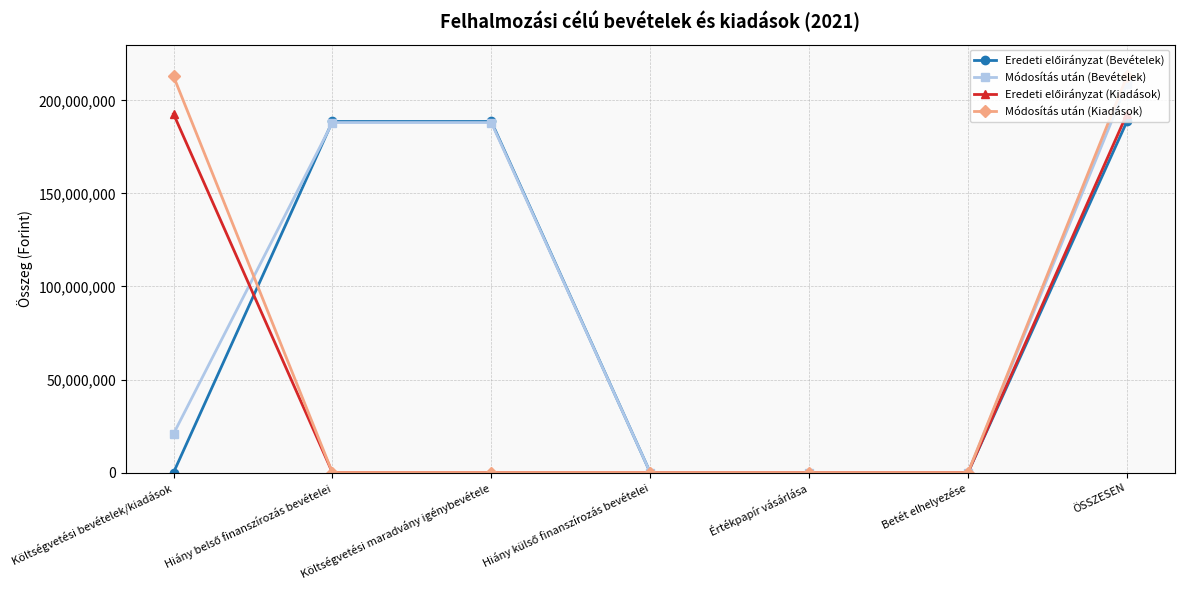

What is the maximum value shown in the chart?

212935456